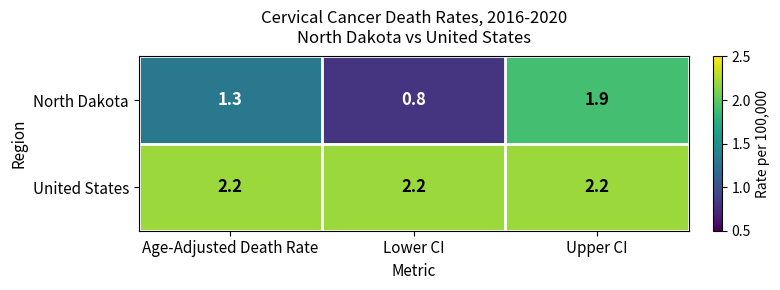

Is it true that United States equals 0.5 at Lower CI?

False